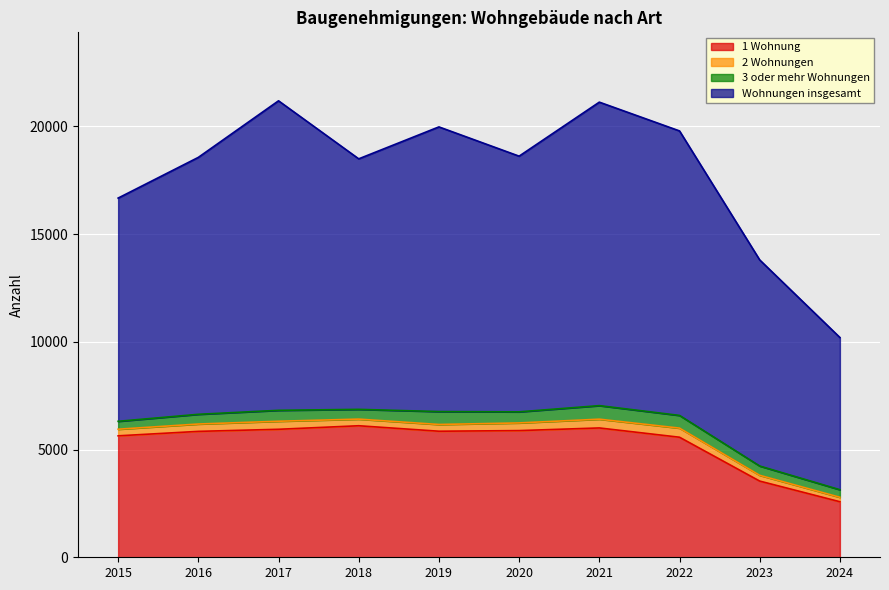

Between 2017 and 2019, which series saw the biggest shift?

Wohnungen insgesamt